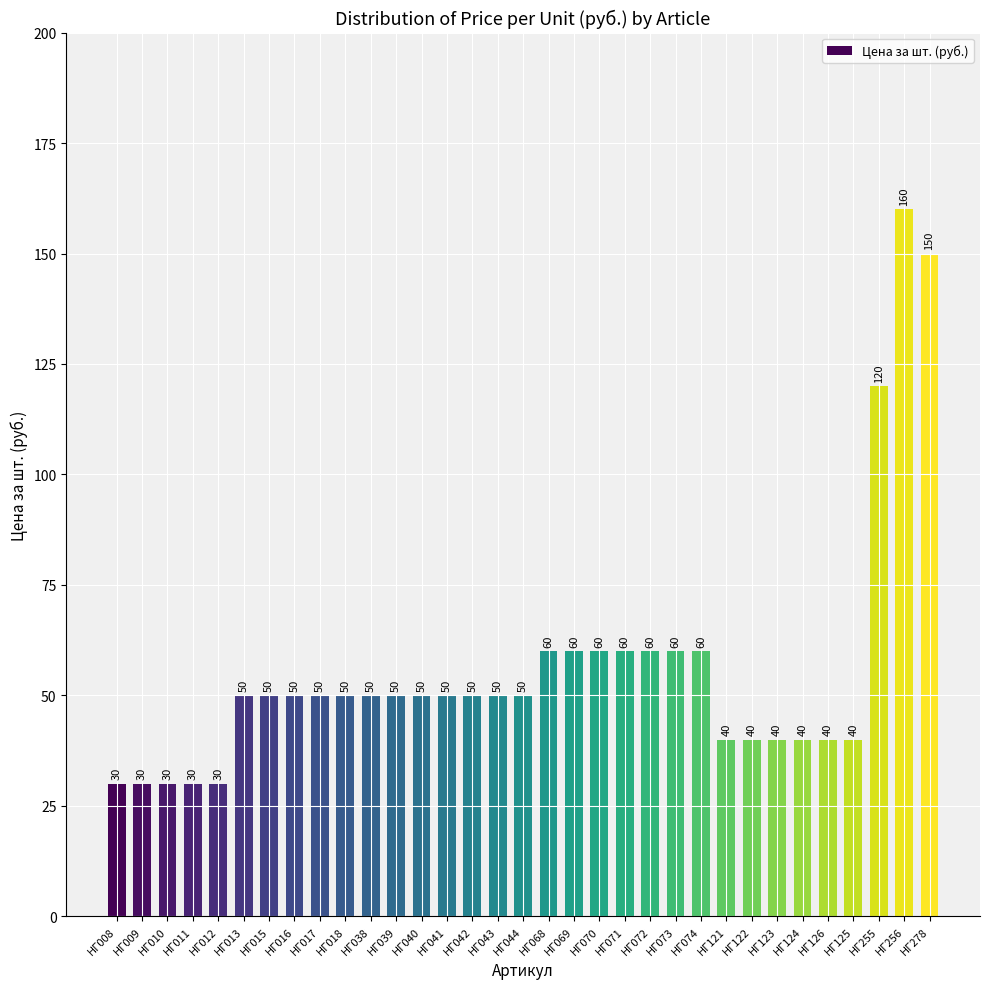

How many bars are there in total?

33